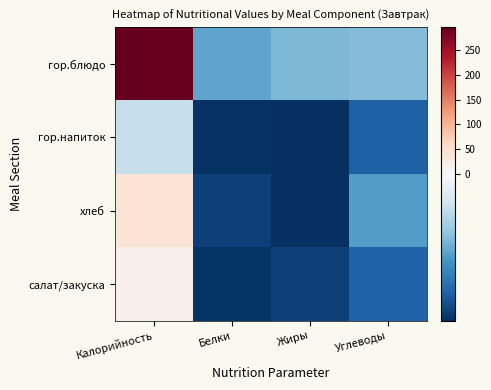

Reading left to right, list all the values displayed in this chart.

гор.блюдо: Калорийность=296.3	Белки=-19.3	Жиры=-16.3	Углеводы=-15.7
гор.напиток: Калорийность=-8.5	Белки=-36.1	Жиры=-36.4	Углеводы=-29.7
хлеб: Калорийность=40.0	Белки=-33.9	Жиры=-36.3	Углеводы=-20.2
салат/закуска: Калорийность=15.6	Белки=-35.7	Жиры=-34.0	Углеводы=-29.6